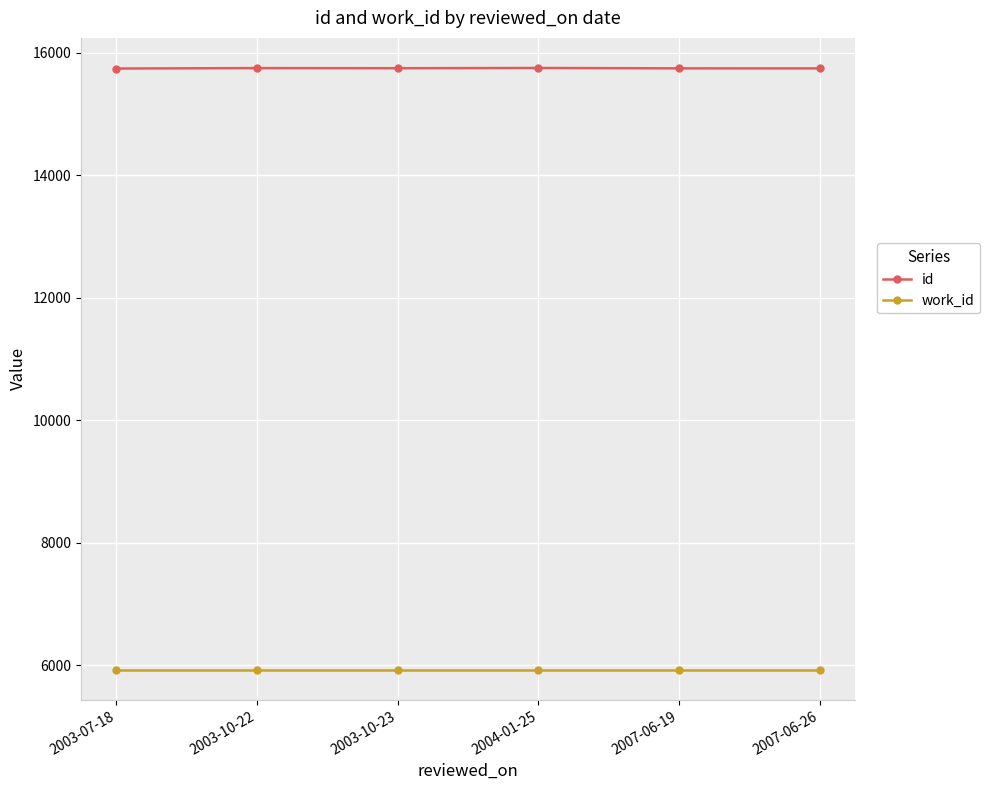

What is the label of the 2nd point from the left?

2003-10-22